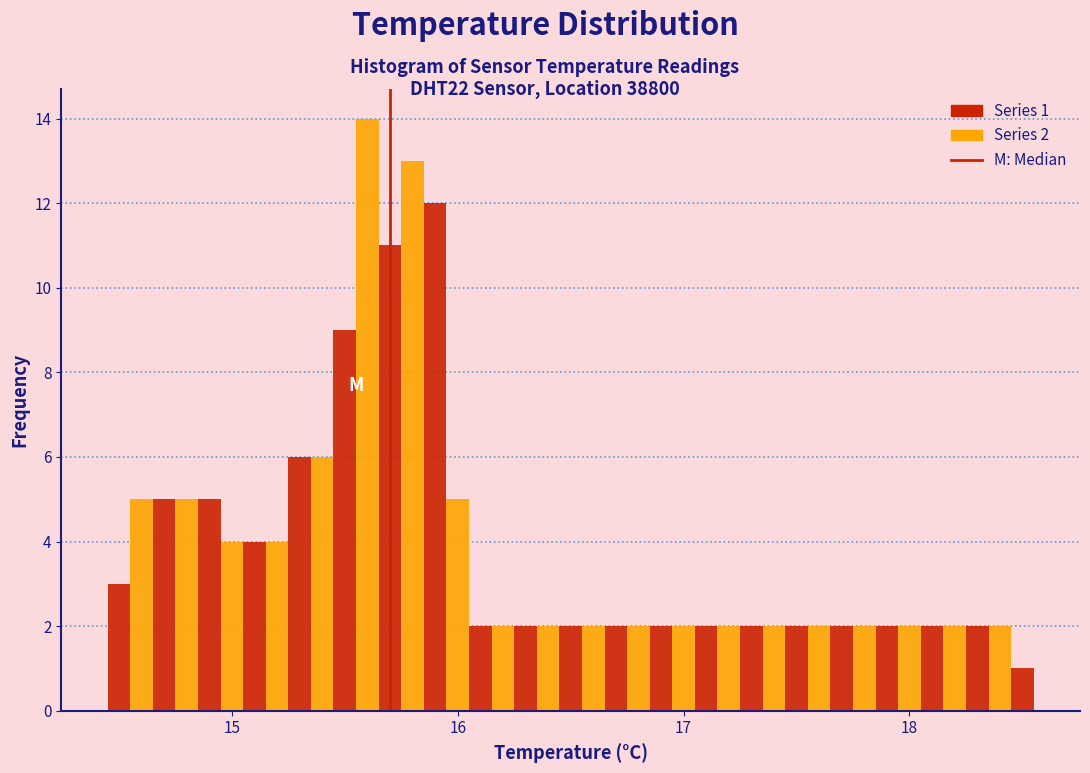

Read against the x-axis, roughly where is the centre of the tallest bar?

15.6